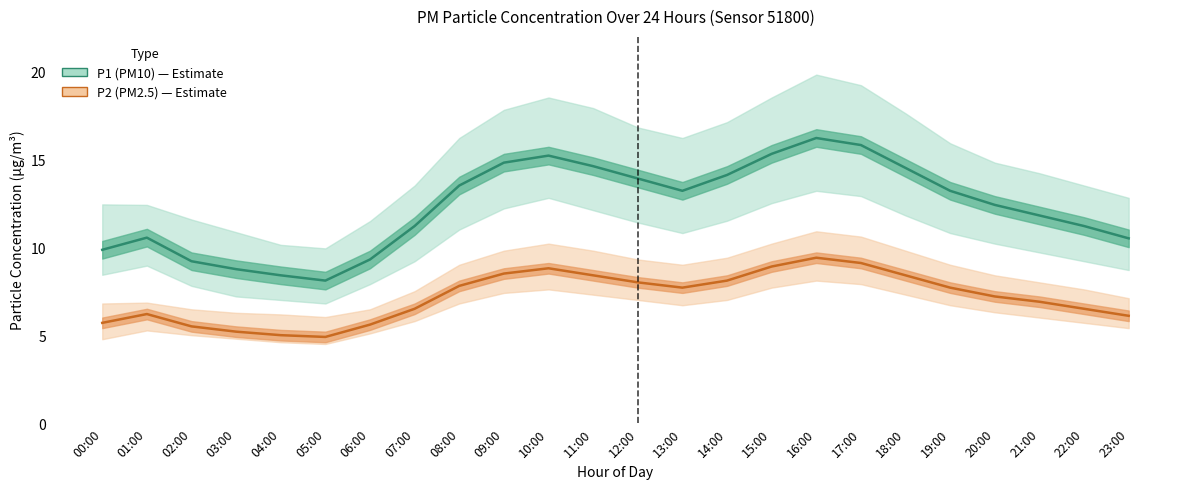

What is the sum of the P2 (PM2.5) values at 09:00 and 19:00?

16.2